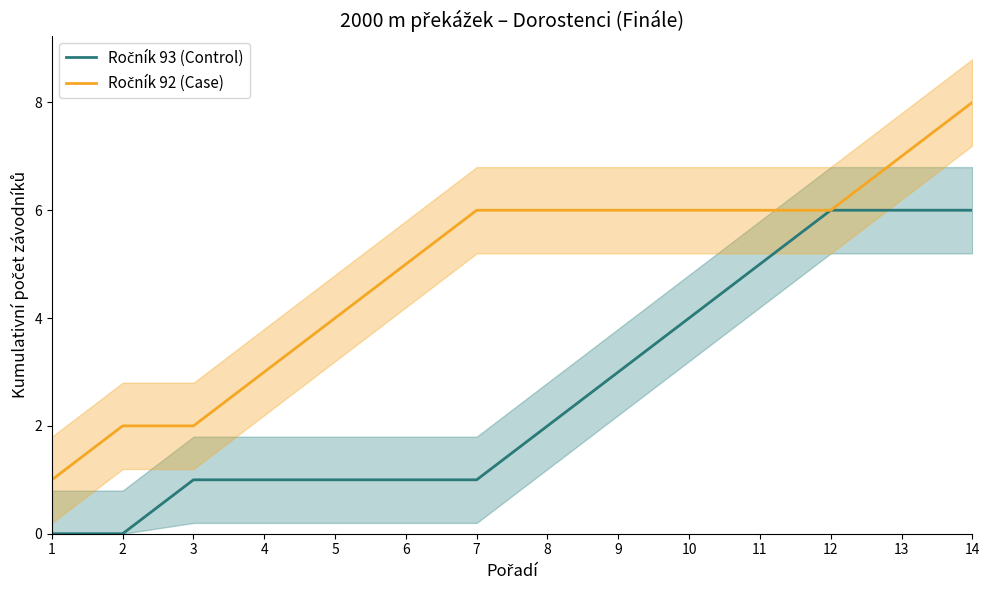

How many lines are shown in the chart?

2